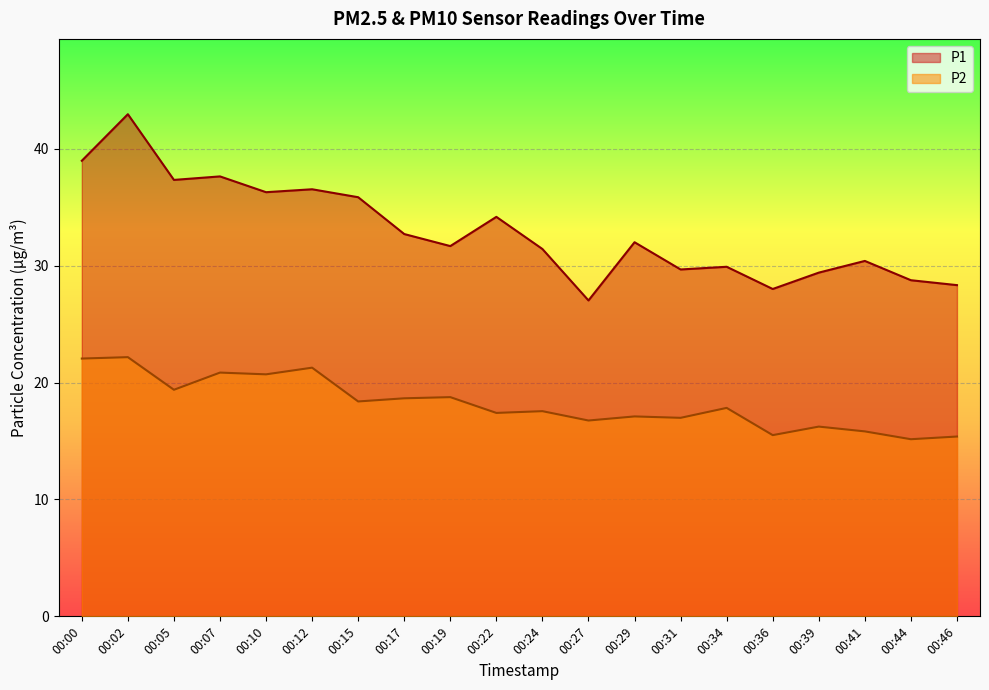

The P1 series shows 14.6 at 00:29. True or false?

False